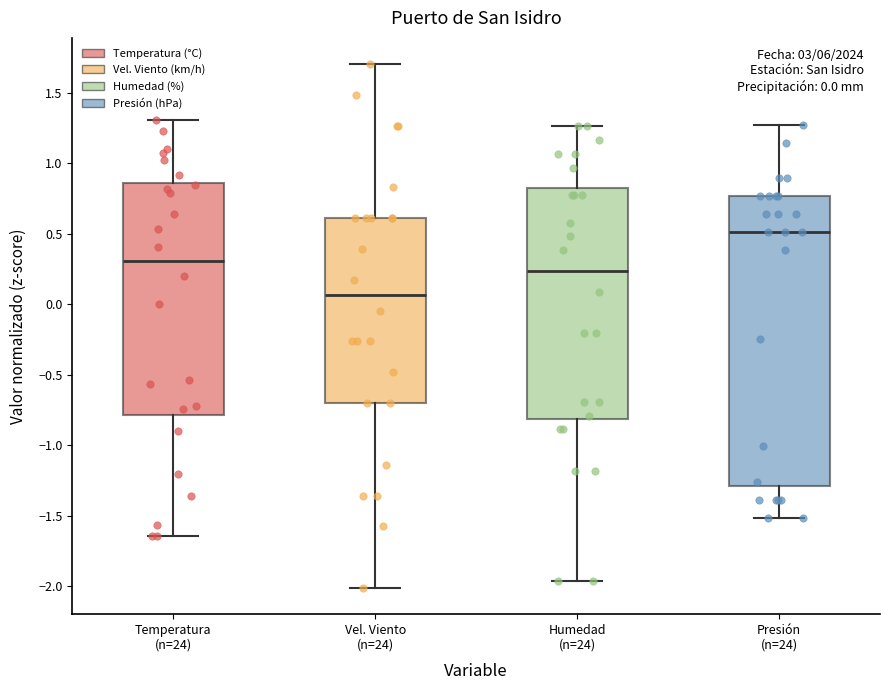

Comparing the boxes themselves (not the whiskers), which one is the tallest?

Presión (n=24)